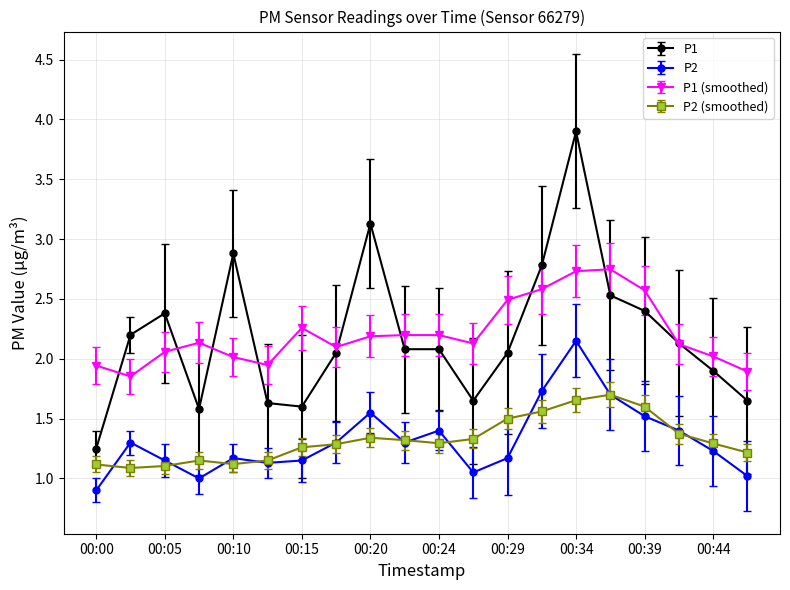

True or false: P1 and P2 intersect in this chart.

False